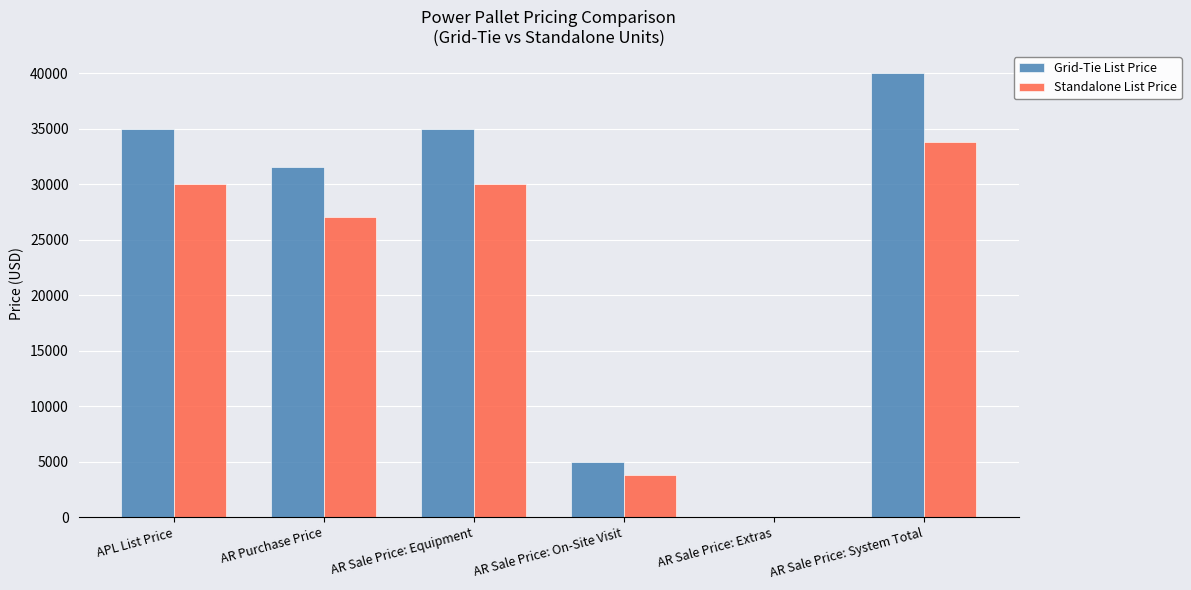

What are all the series names shown in the legend?

Grid-Tie List Price, Standalone List Price